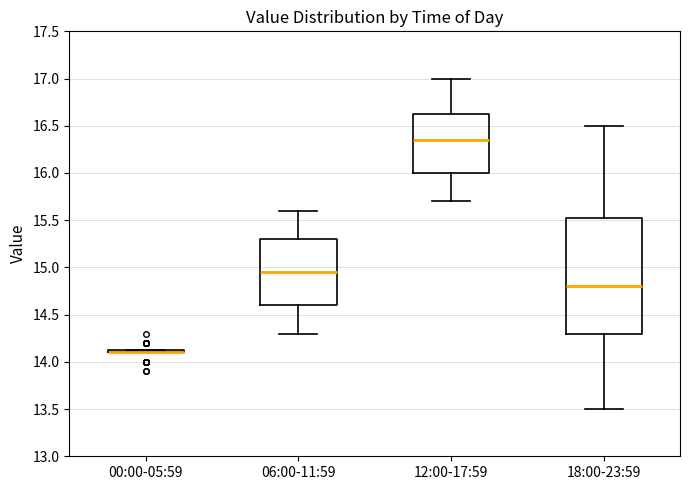

Reading left to right, read every box against the y-axis: the position of its median line, the range the box covers, and the ends of its whiskers. The values are not printed on the chart, so give them approximately, as read against the axis.

00:00-05:59: box collapsed to a line at 14.10, whiskers 14.10 to 14.15
06:00-11:59: median 14.95, box 14.60 to 15.30, whiskers 14.30 to 15.60
12:00-17:59: median 16.35, box 16.00 to 16.65, whiskers 15.70 to 17.00
18:00-23:59: median 14.80, box 14.30 to 15.55, whiskers 13.50 to 16.50